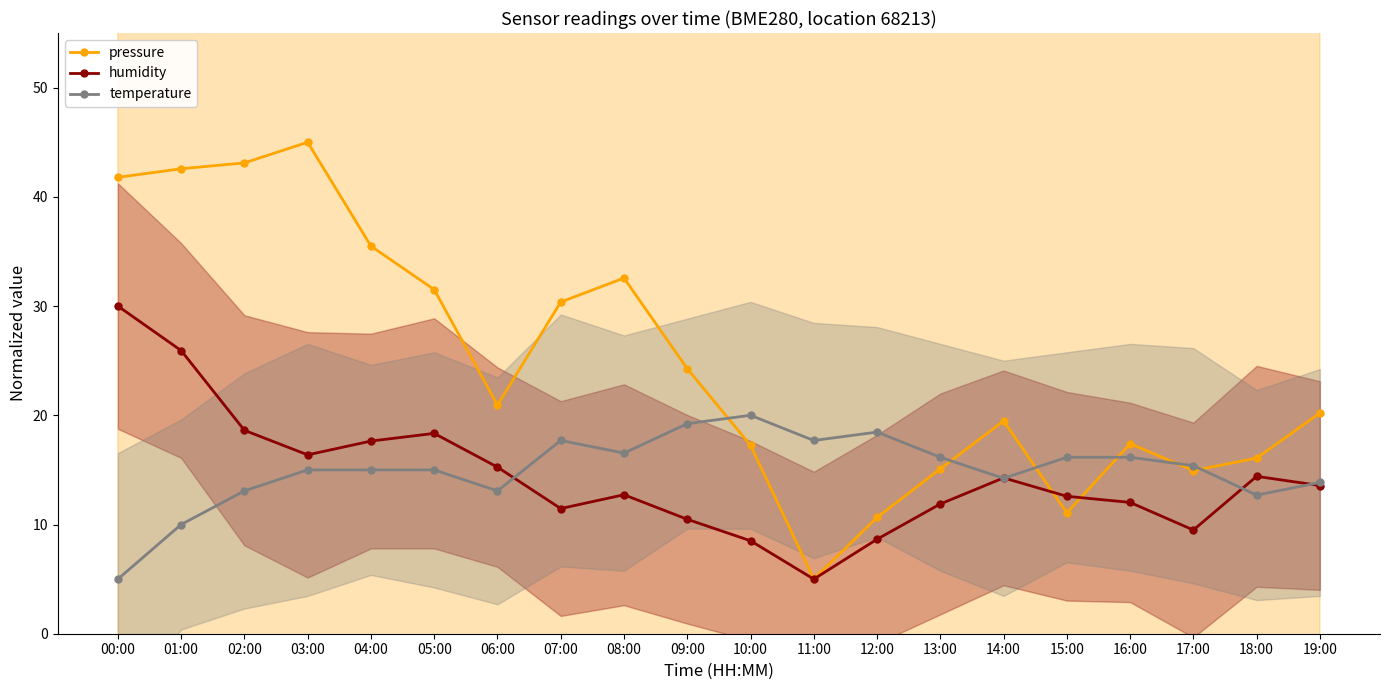

True or false: humidity and pressure intersect in this chart.

True